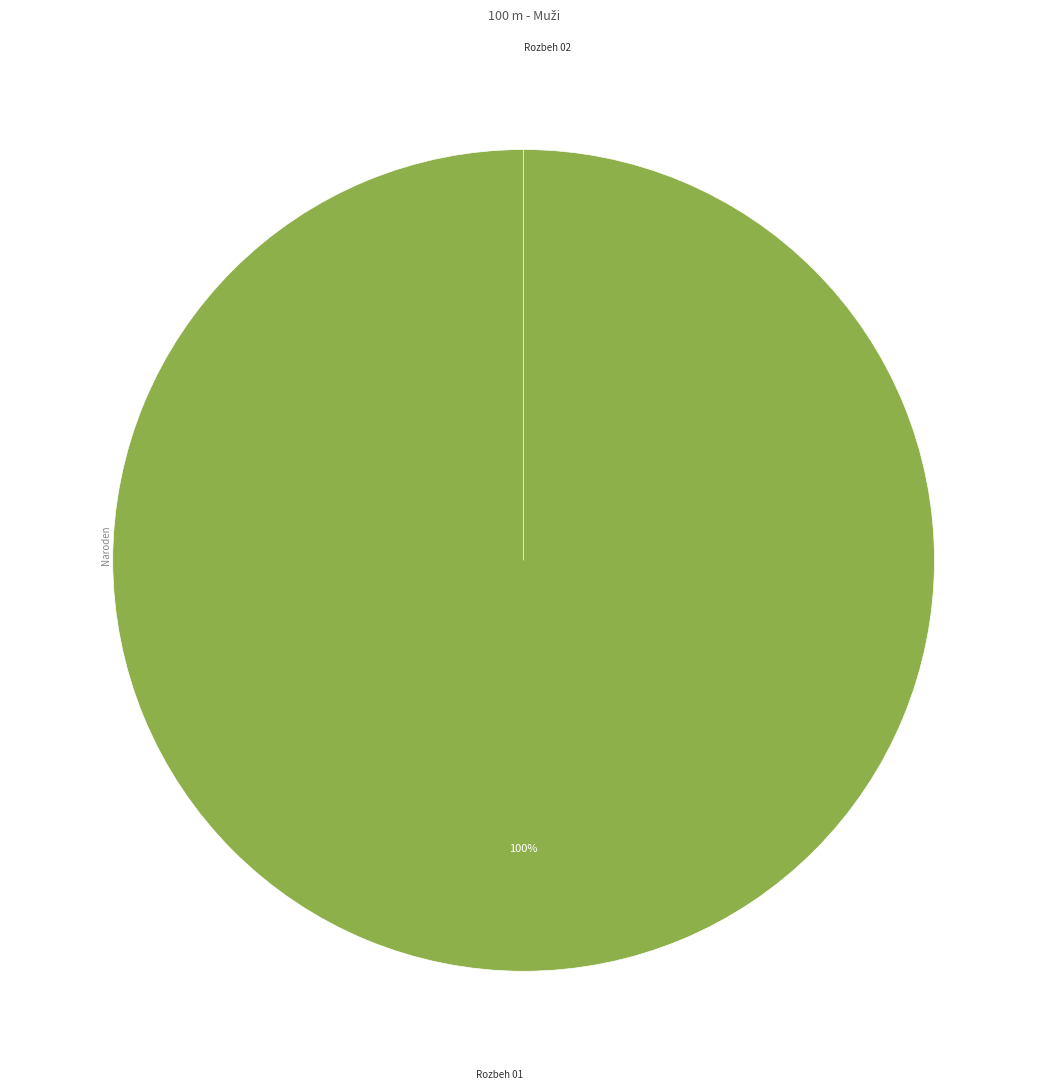

To the nearest percent, what is the difference between the Rozbeh 01 and Rozbeh 02 slice percentages?

100%